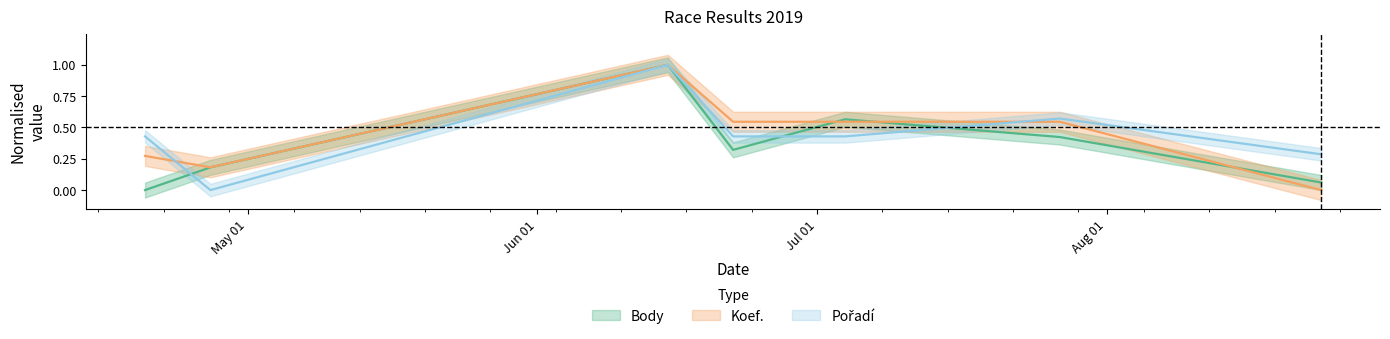

What is the difference between the Body values at 2019-07-27 and 2019-04-27?

0.2